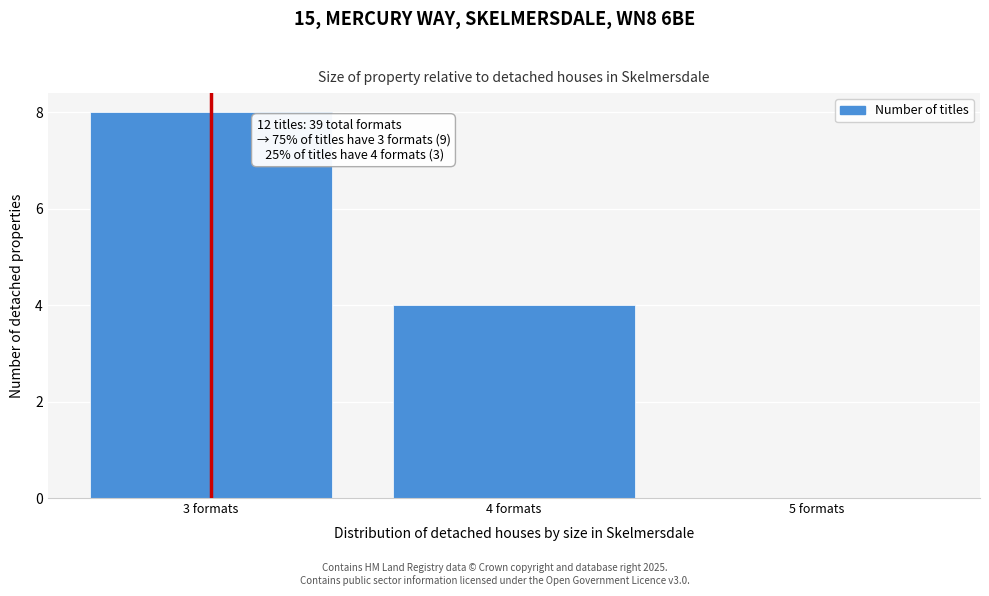

Which range on the x-axis has the tallest bar?

2.5 to 3.5